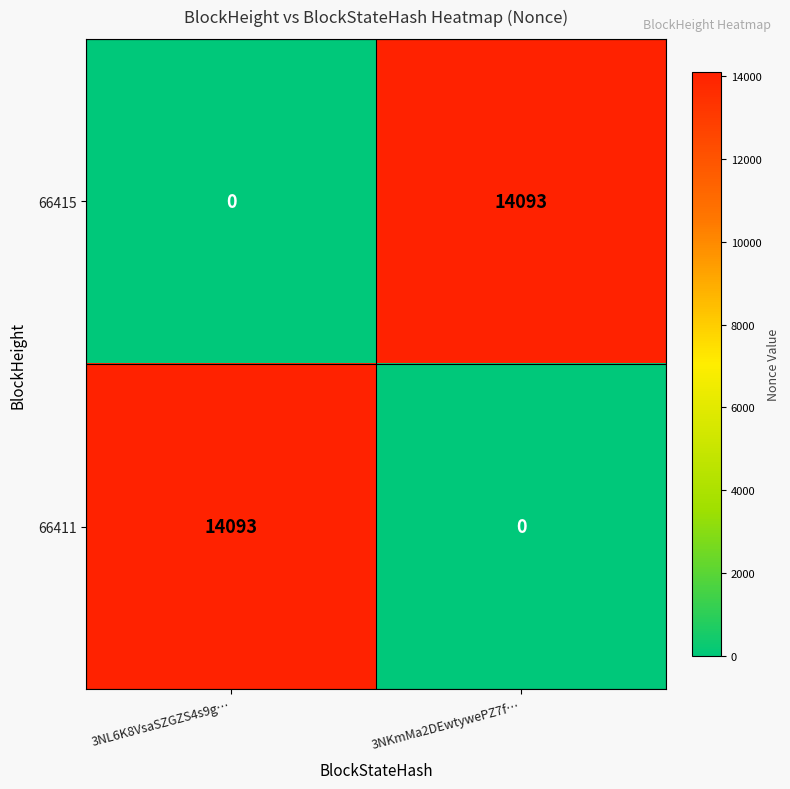

The 66411 series shows 6412 at 3NKmMa2DEwtywePZ7f…. True or false?

False